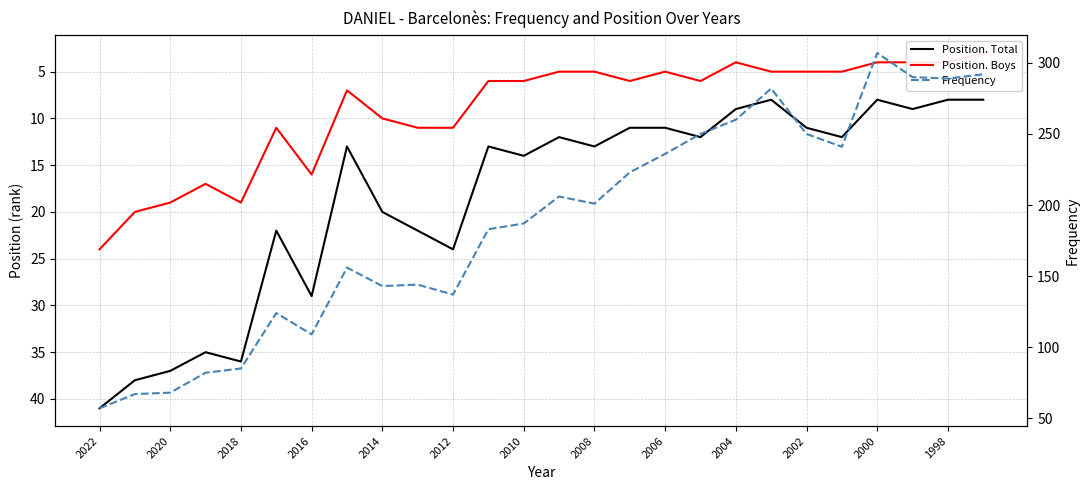

How many interior local valleys does the Position. Total series have?

7